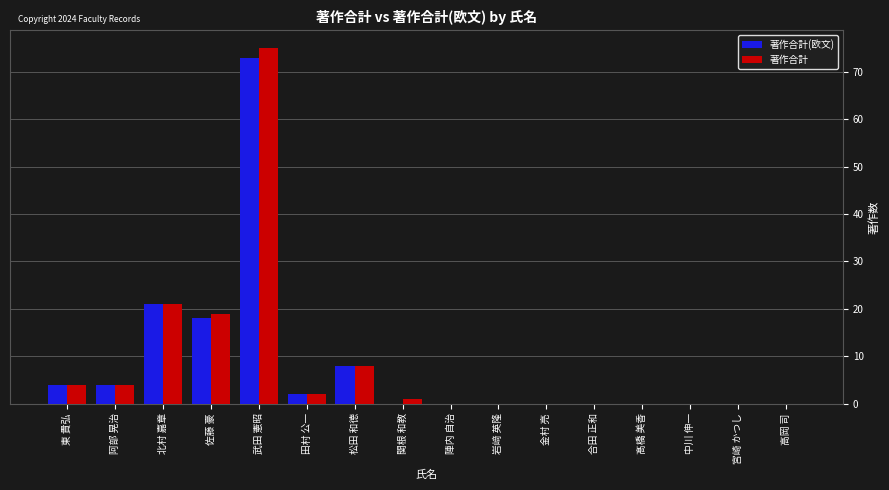

What is the sum of all 著作合計 values?

134